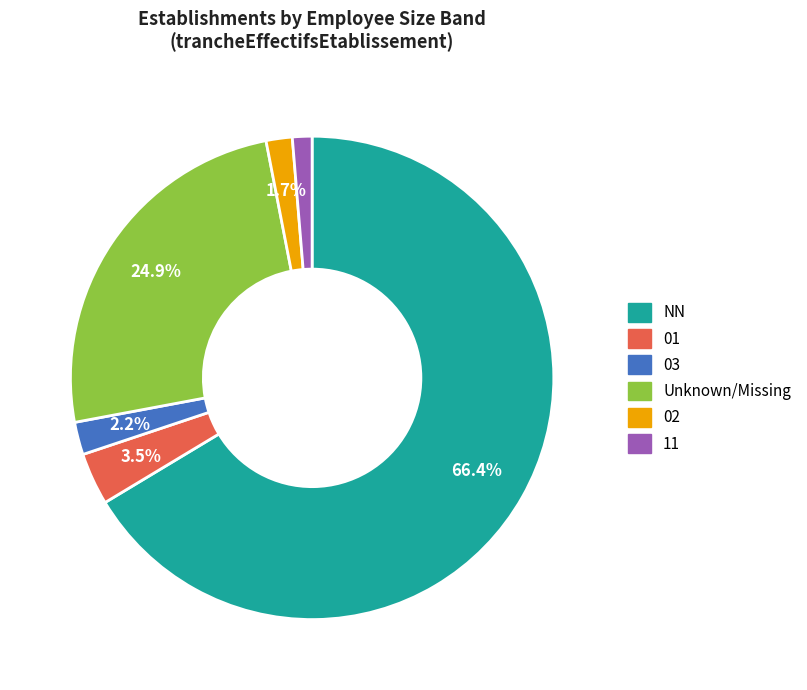

Which slice is the smallest?

11